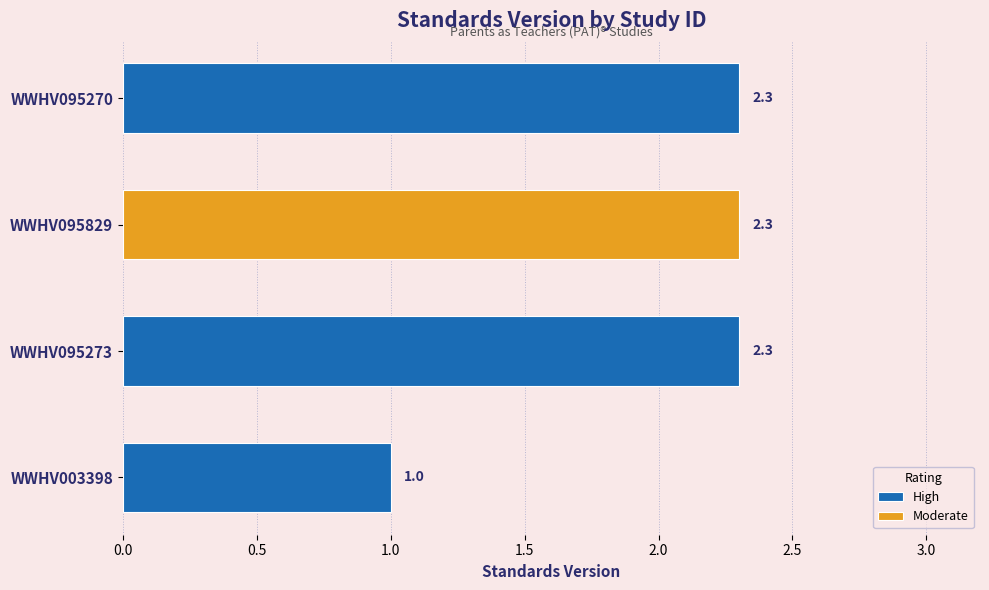

What is the difference between the second highest and minimum values?

1.3